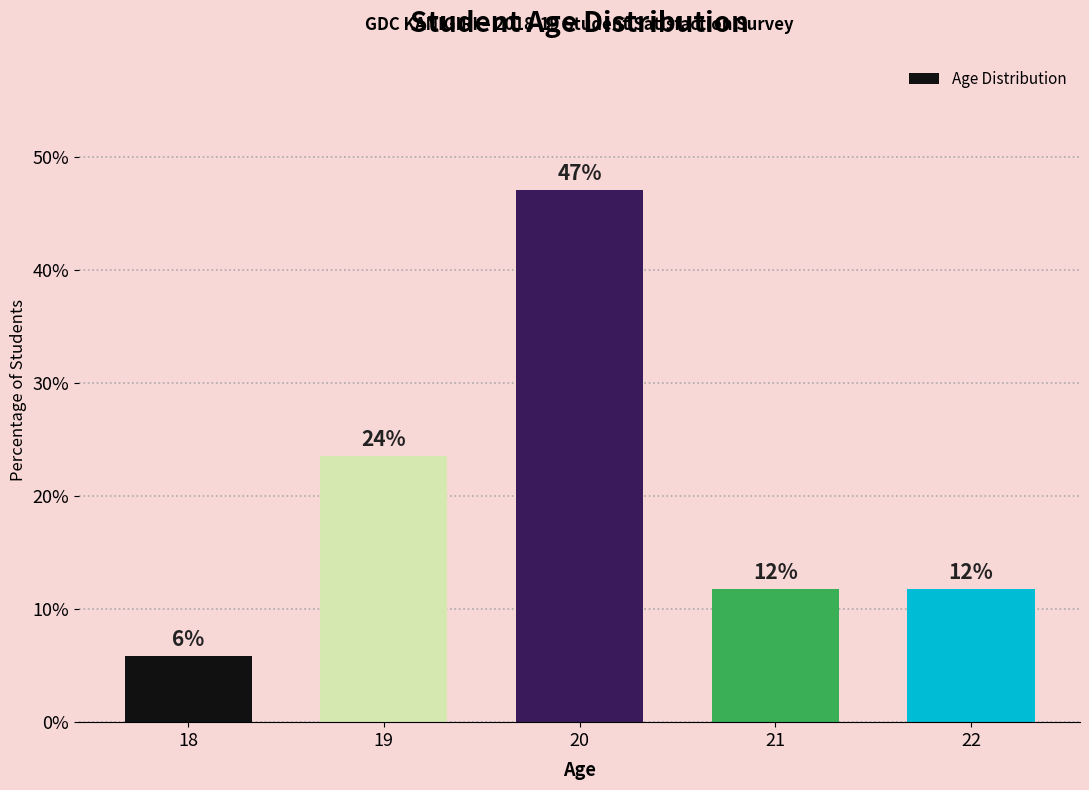

What is the greatest value displayed?

47.1